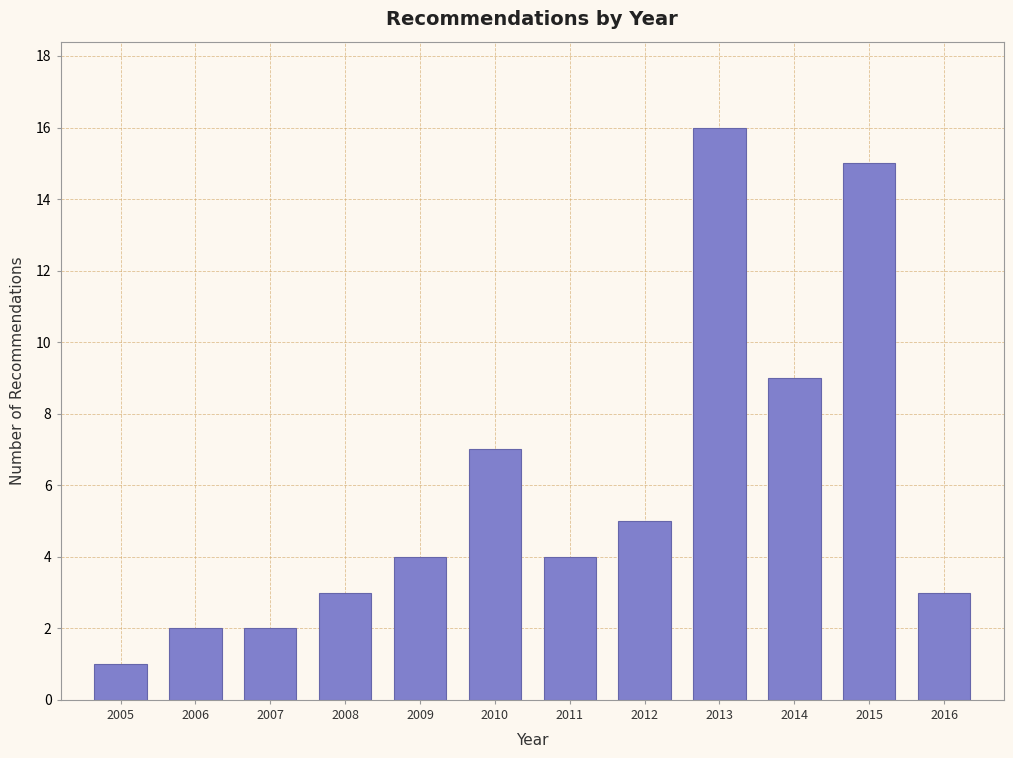

Reading left to right, extract all data points from this chart.

1	2	2	3	4	7	4	5	16	9	15	3